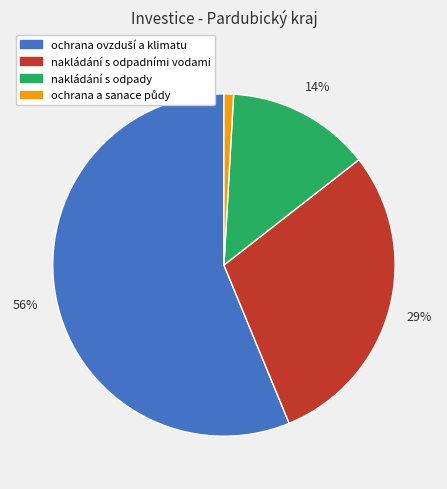

True or false: nakládání s odpadními vodami accounts for 29% of the total.

True